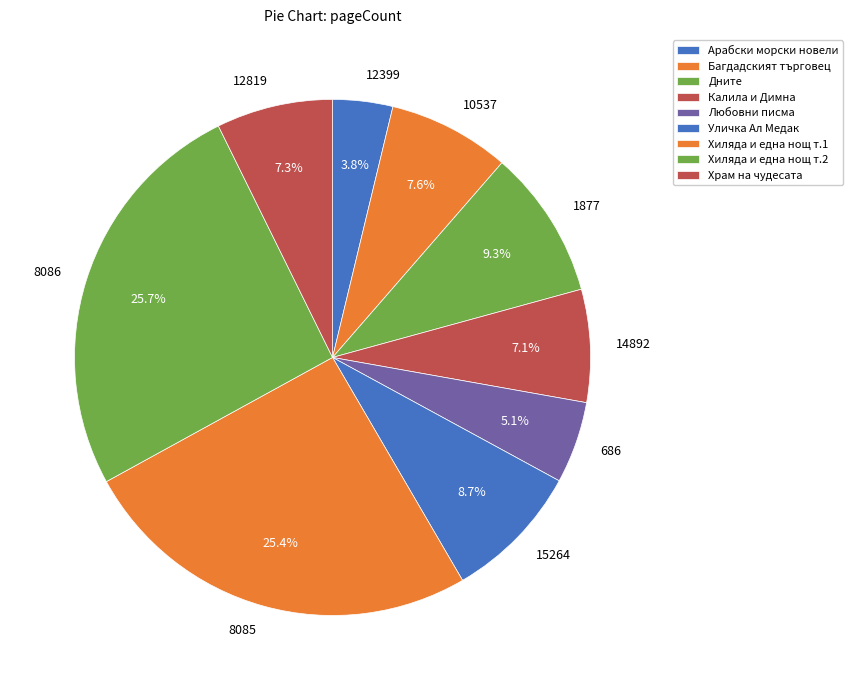

What is the smallest slice in the pie chart?

12399